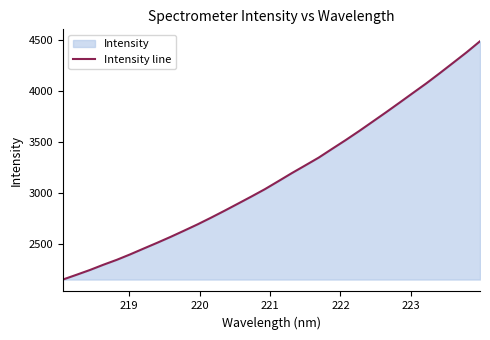

What is the maximum value shown in the chart?

4486.8